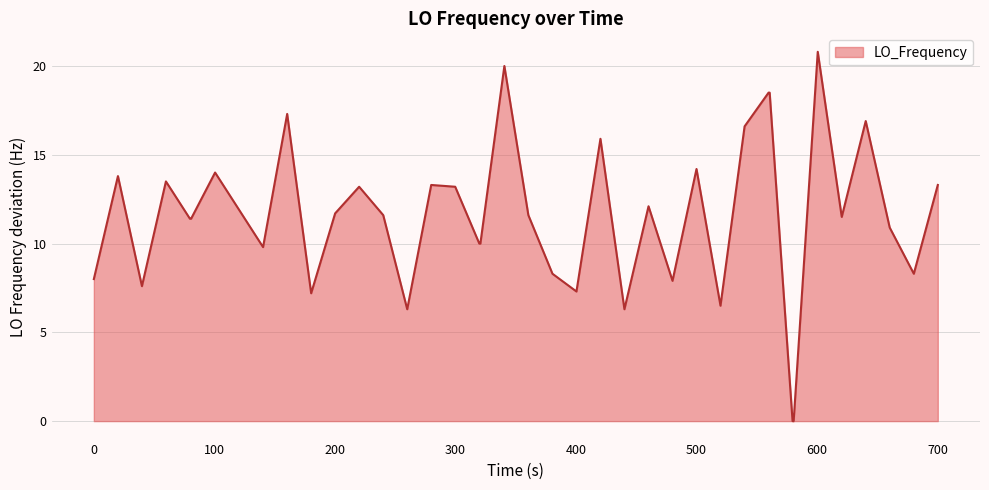

What is the greatest value displayed?

20.8